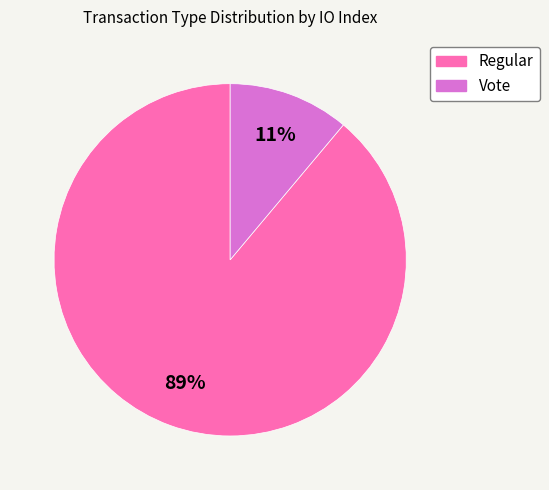

What is the majority slice?

Regular